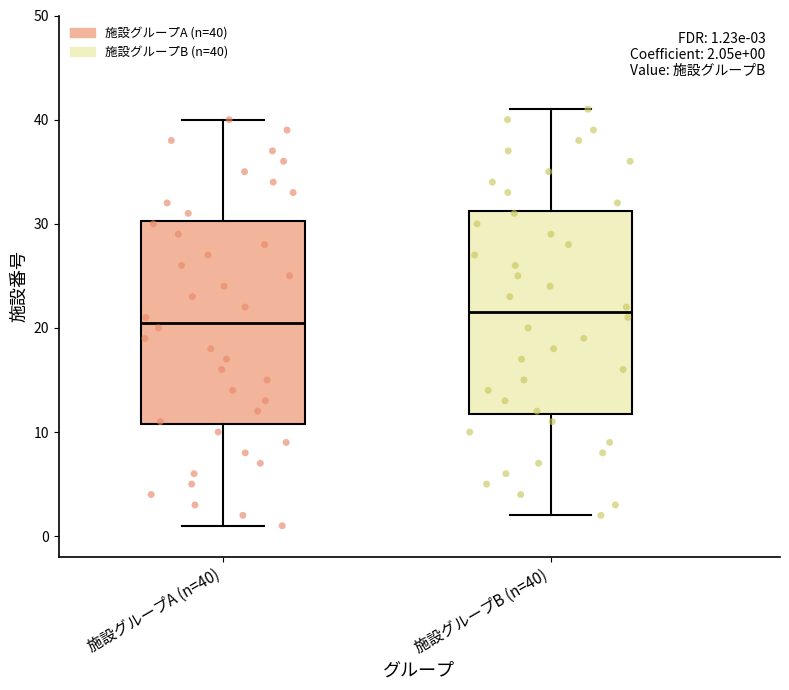

Which box has the lowest median line?

施設グループA (n=40)